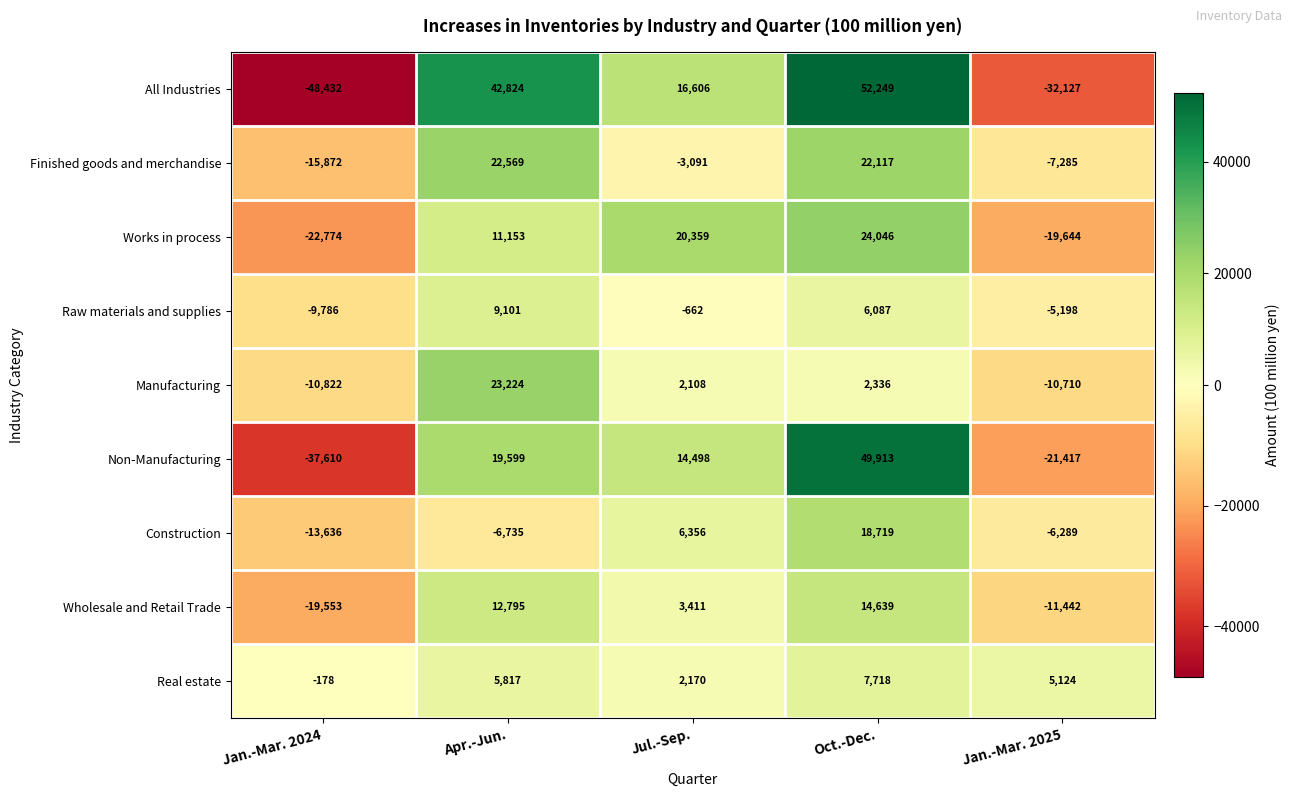

Count the number of categories in the chart.

5